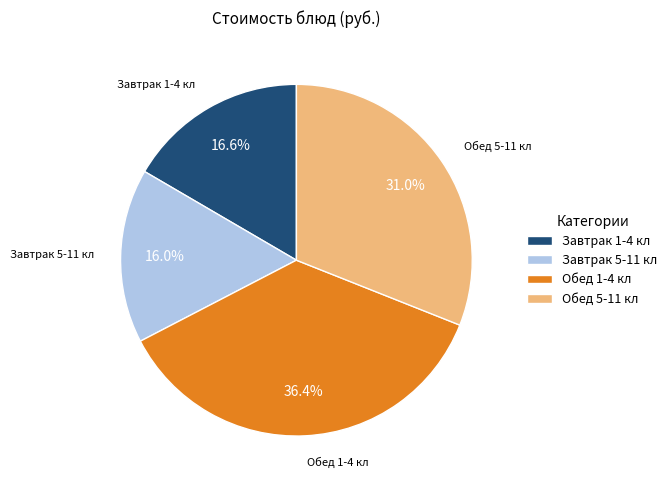

What is the ratio of the value at Завтрак 5-11 кл to the value at Завтрак 1-4 кл?

1.0